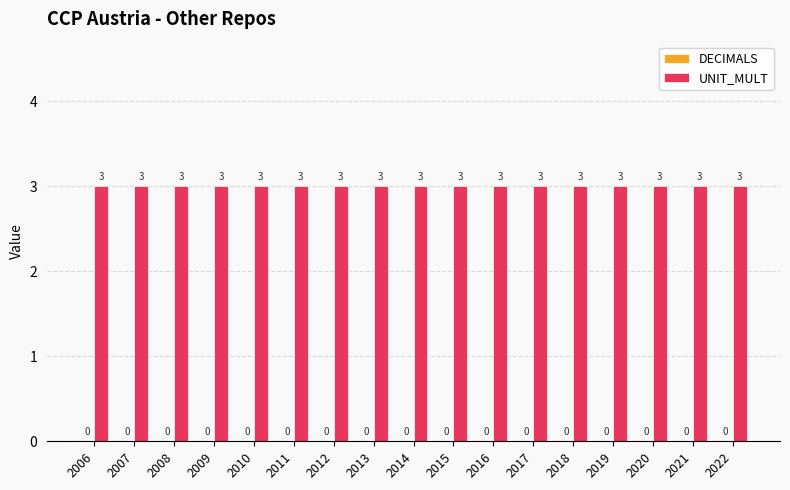

Between 2008 and 2021, which series saw the biggest shift?

DECIMALS